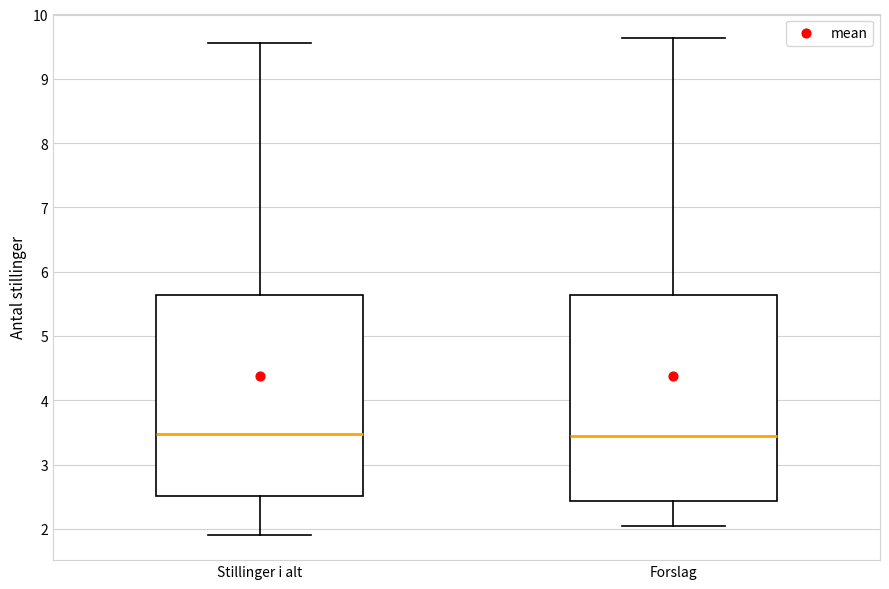

Reading left to right, transcribe this box plot: for each box, give where its median line is, the range the box spans, and where its two whiskers end, as read against the y-axis. The values are not printed on the chart, so give them approximately, as read against the axis.

Stillinger i alt: median 3.5, box 2.5 to 5.6, whiskers 1.9 to 9.6
Forslag: median 3.5, box 2.4 to 5.6, whiskers 2.0 to 9.6